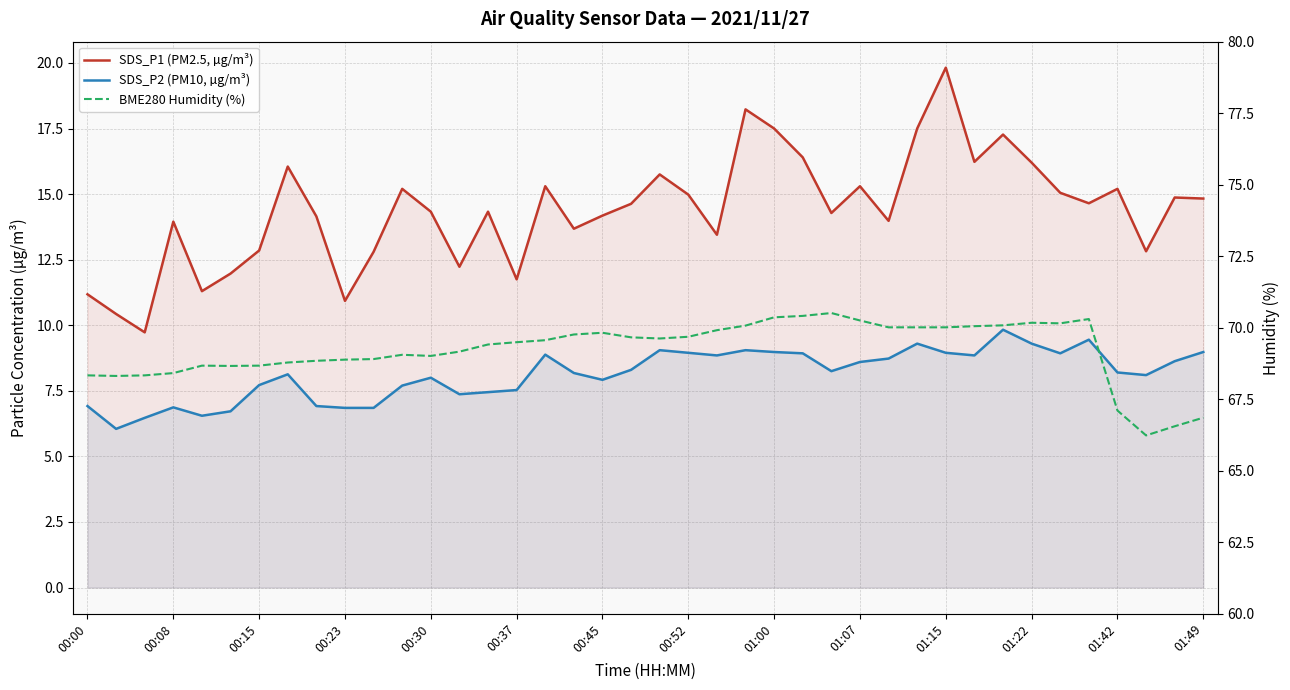

How many values in the SDS_P2 (PM10, µg/m³) series exceed 8?

24